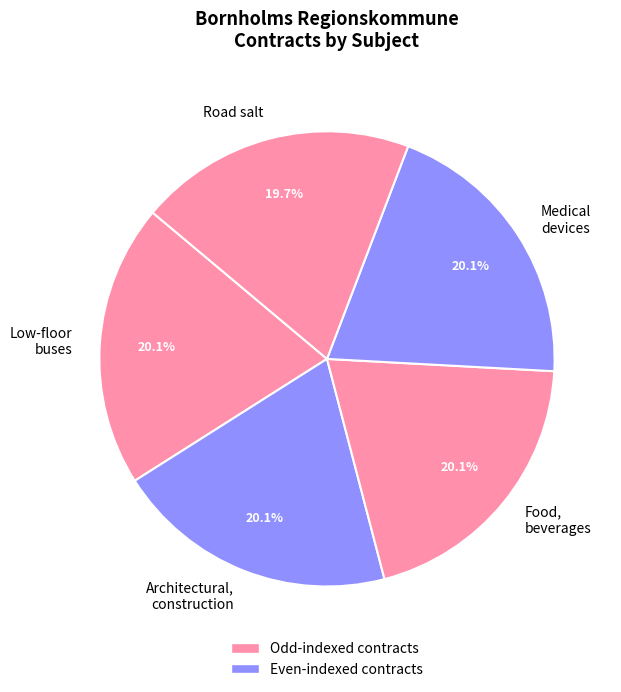

The Road salt slice represents 20% of the pie. True or false?

True